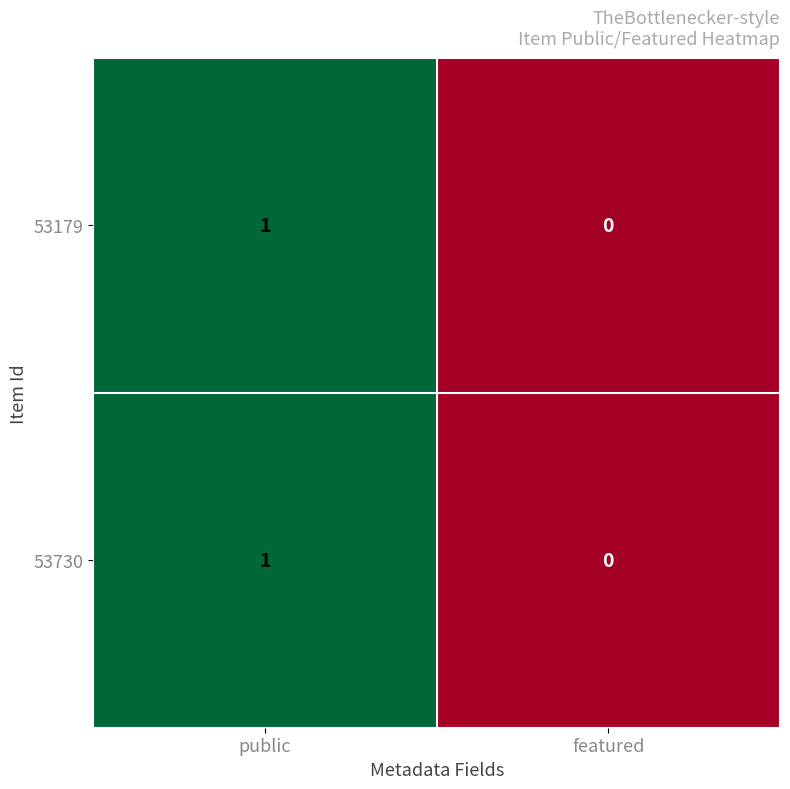

At which label does 53179 reach its minimum?

featured